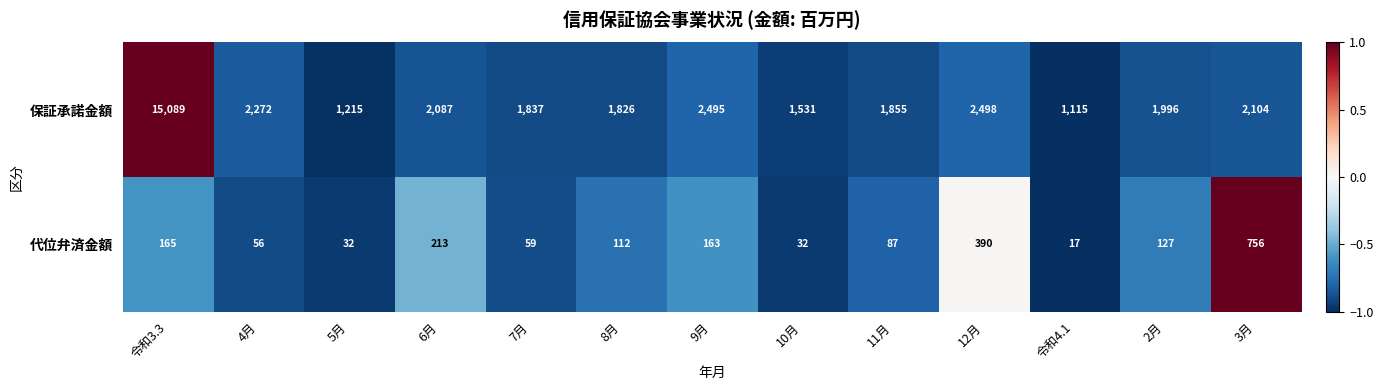

What is the average value of the 代位弁済金額 series?

170